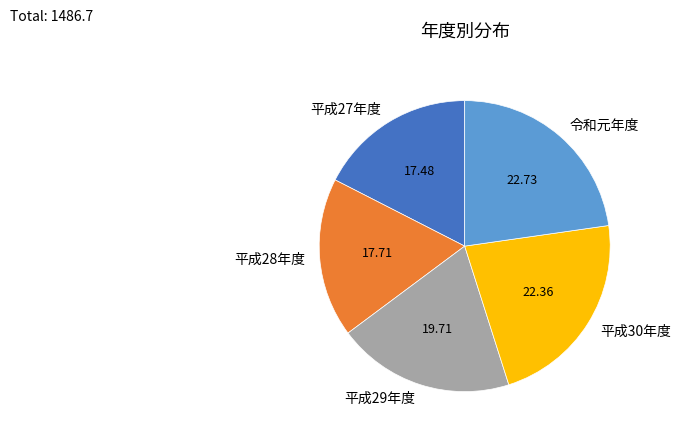

Combined, do 平成28年度 and 平成29年度 account for over 50%?

No